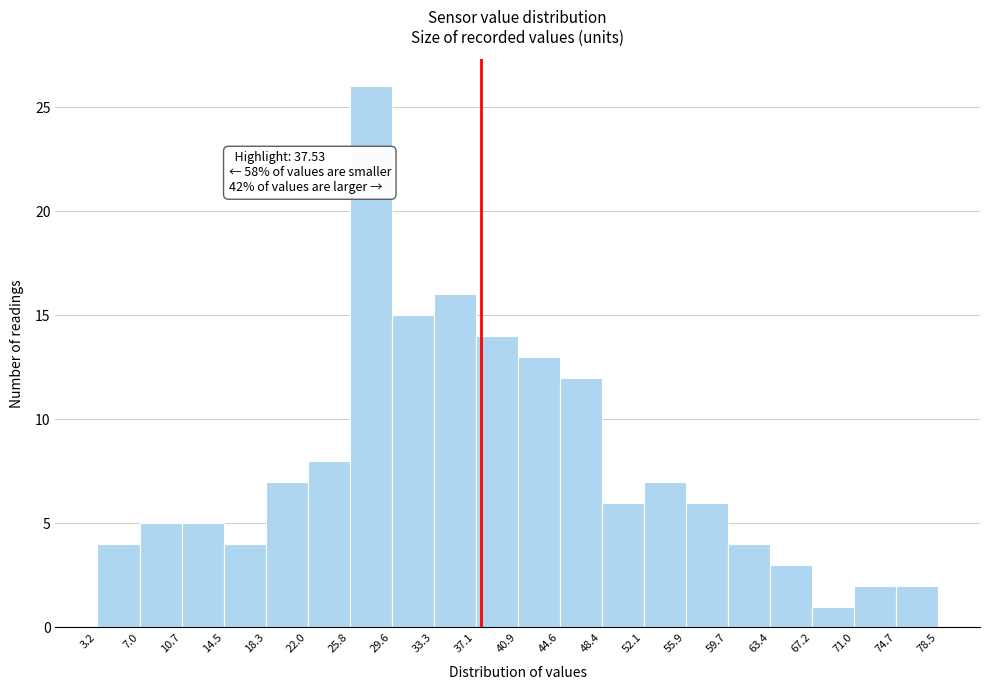

Which range on the x-axis has the tallest bar?

25.8 to 29.6